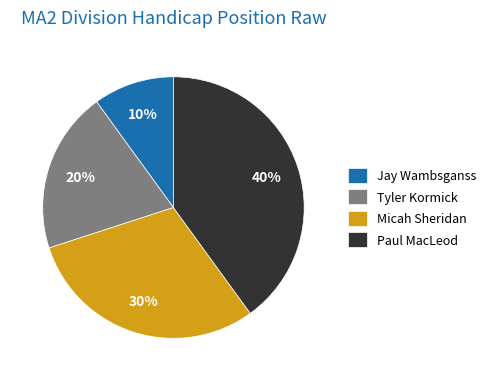

Which has a higher value, Micah Sheridan or Jay Wambsganss?

Micah Sheridan